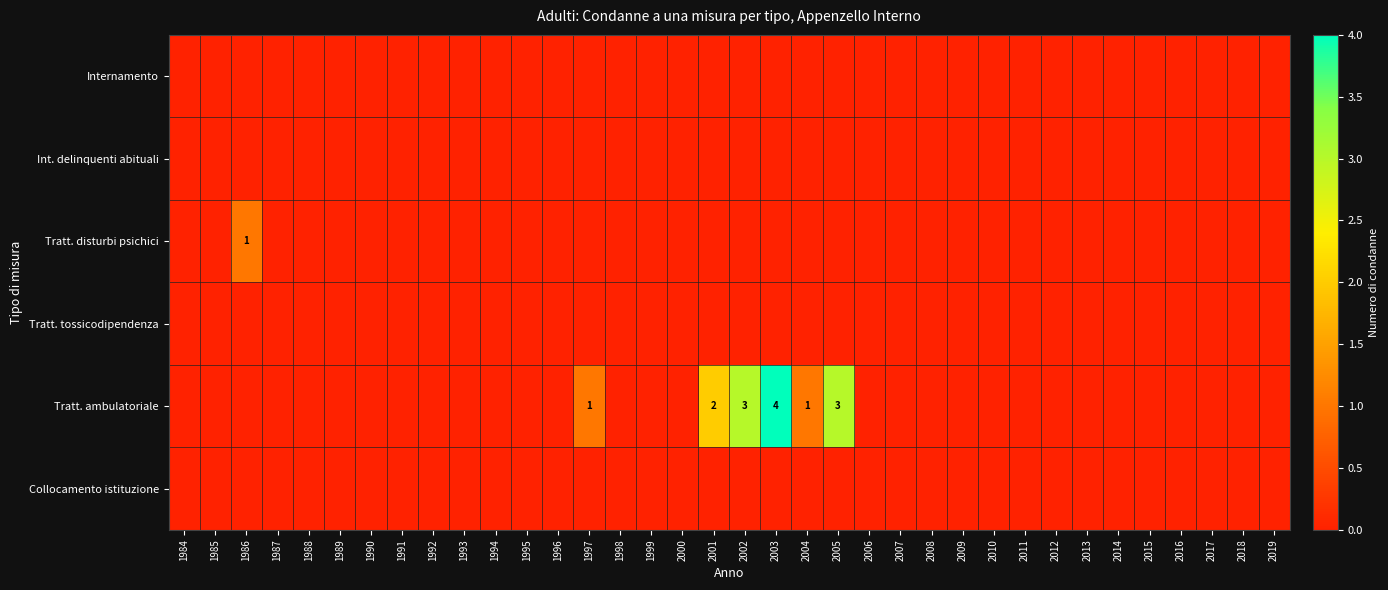

At how many categories does at least one series exceed 1?

4